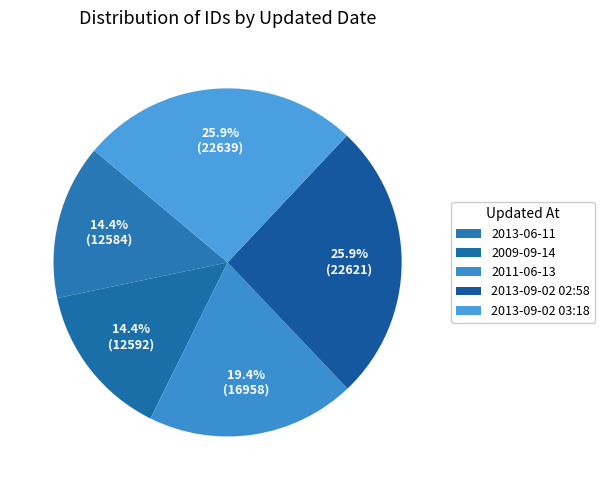

How many segments does this pie chart have?

5